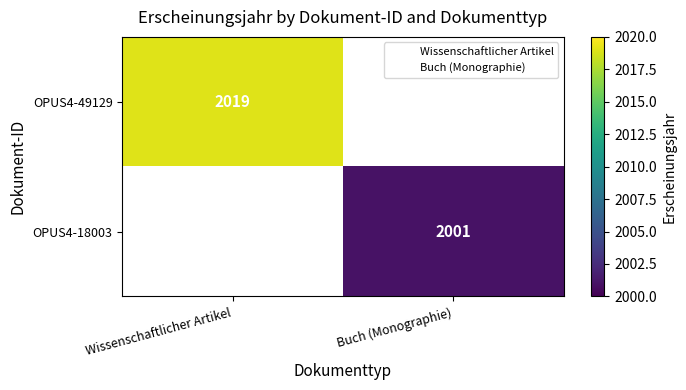

Which category has the lowest value across all series?

Buch (Monographie)